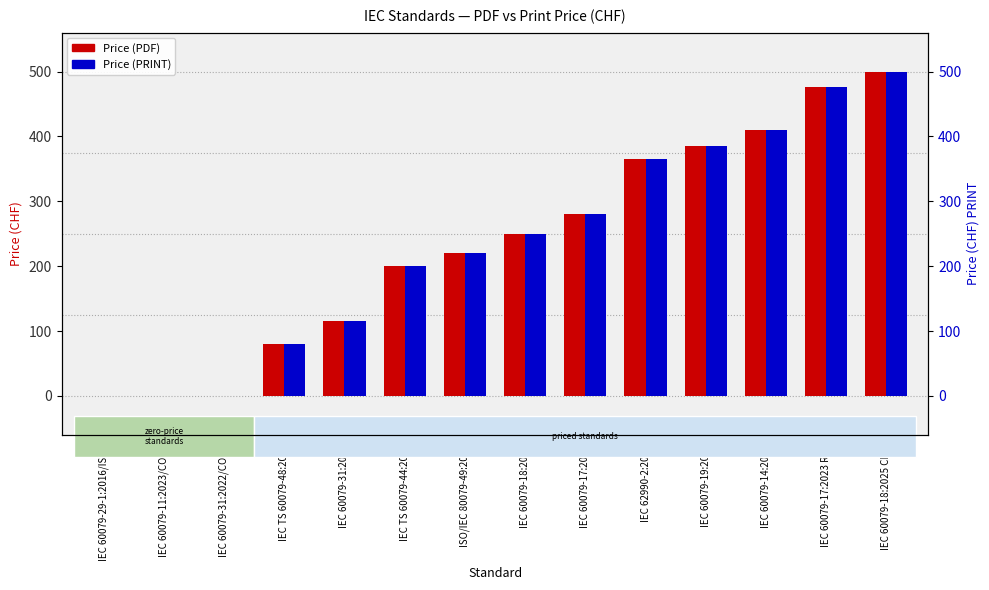

Which series has the largest total across all categories?

Price (PDF)